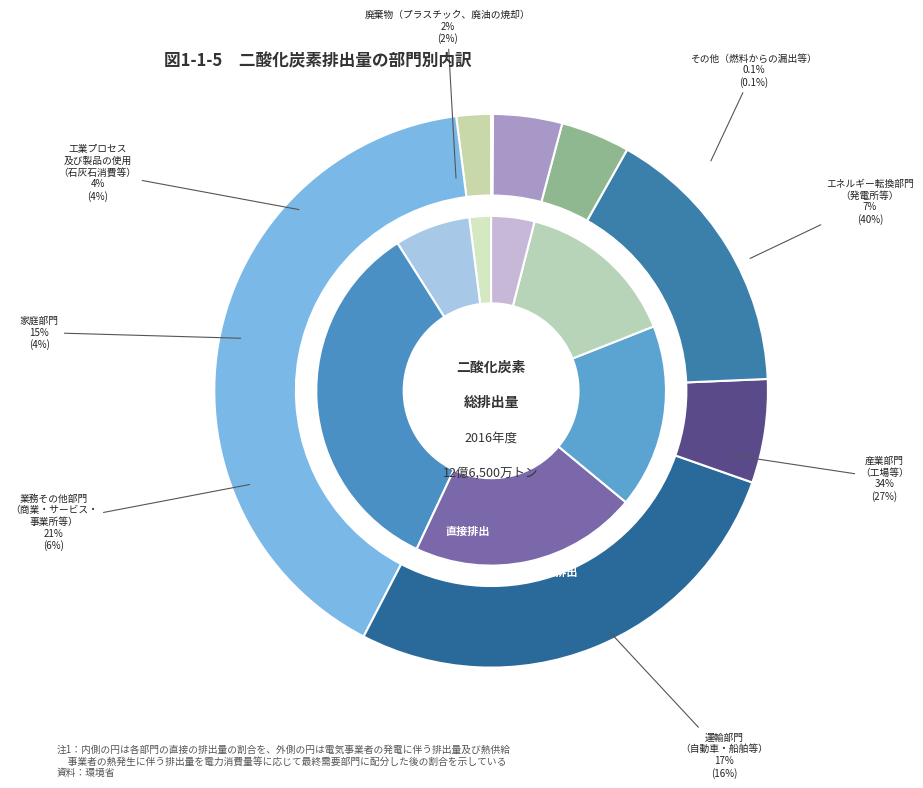

Is it true that 3 is 3% of the pie?

True